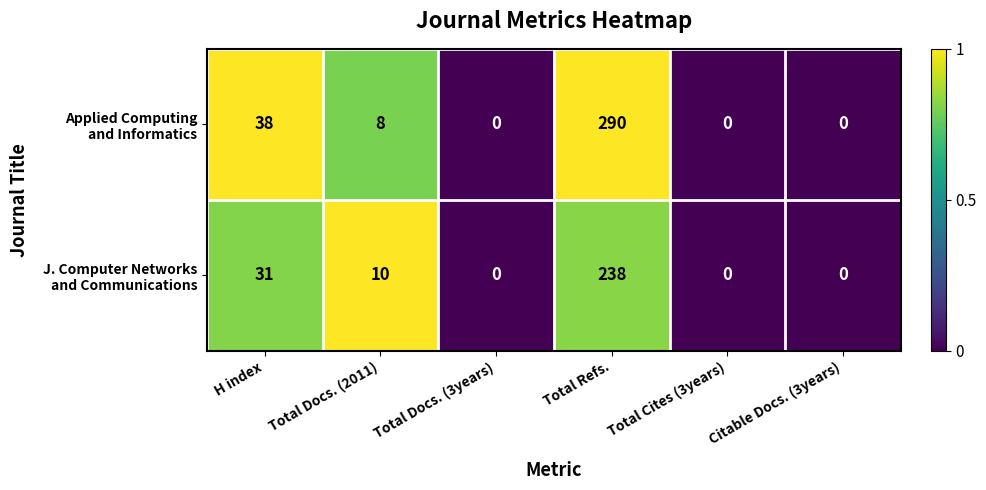

At which category is the sum across all series the highest?

Total Refs.